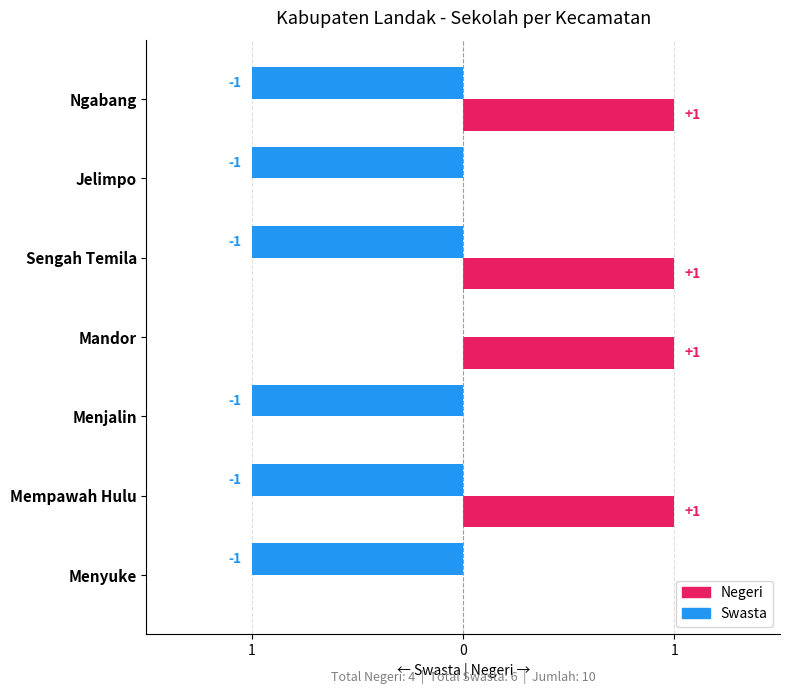

Which series has the widest spread of values?

Negeri